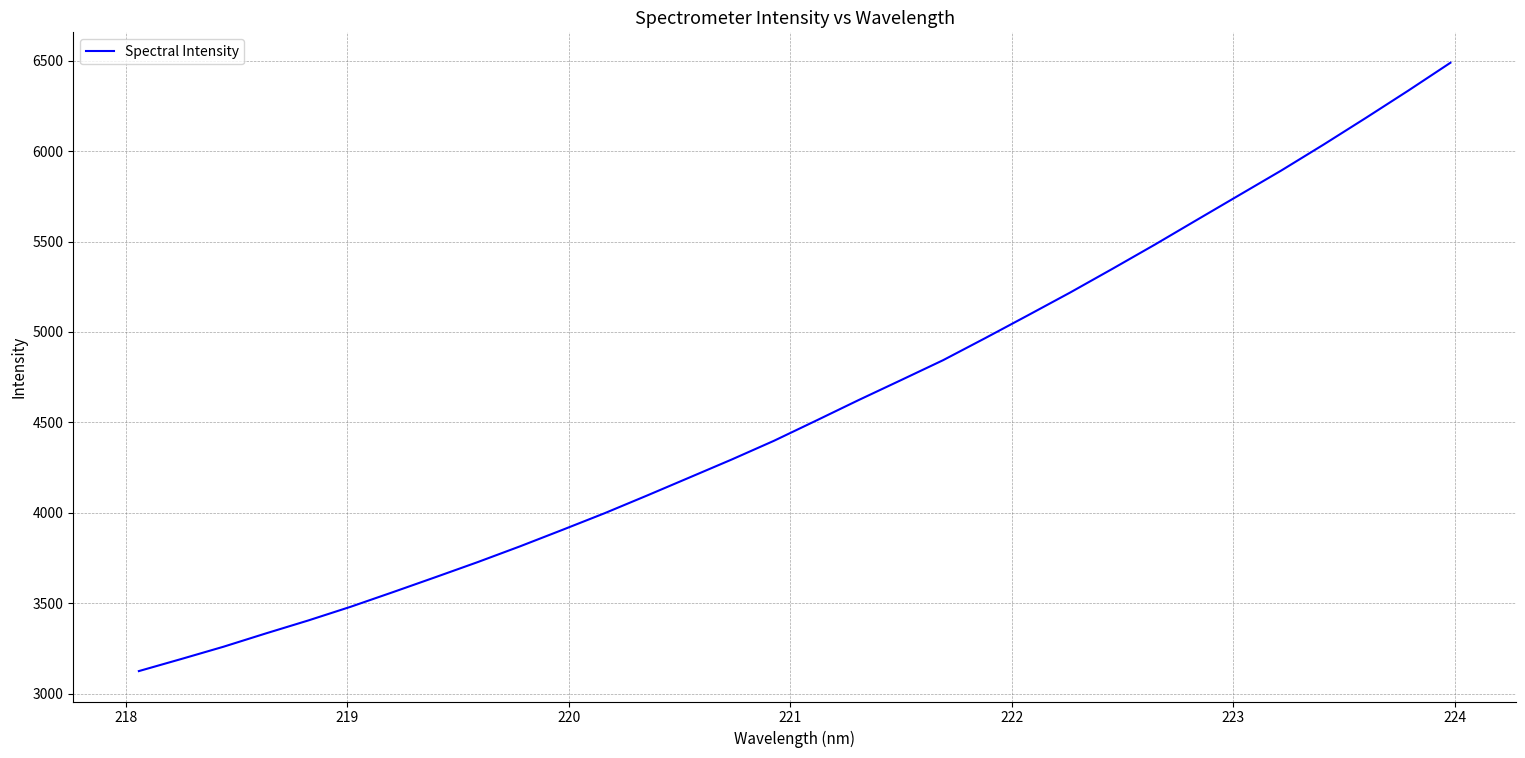

What is the maximum value shown in the chart?

6488.5